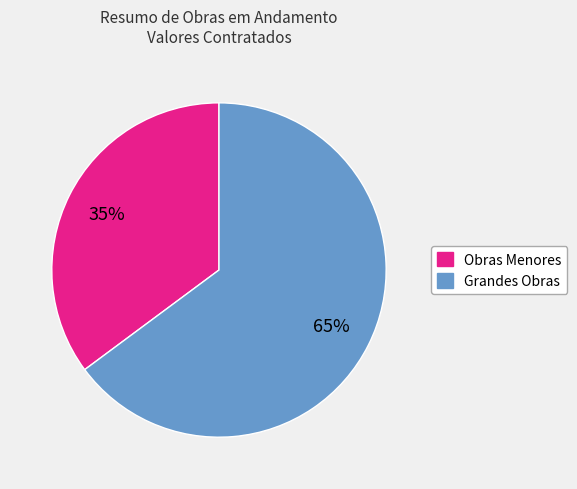

Is there a majority slice in this chart?

Yes